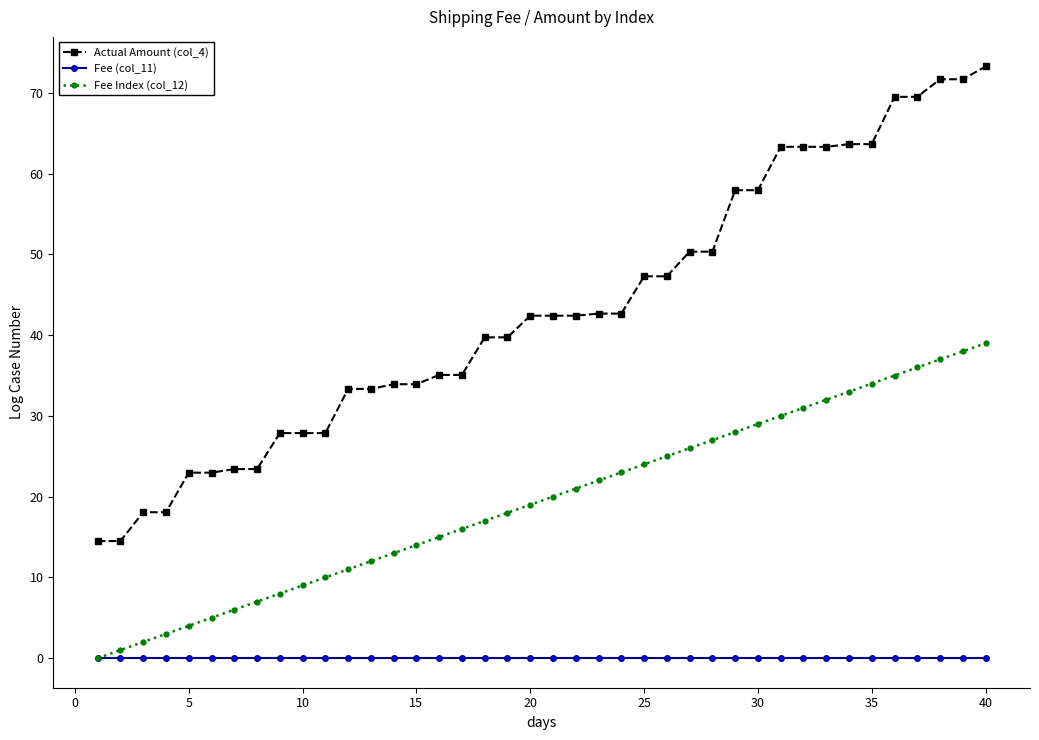

Rank the series by their maximum value, from highest to lowest.

Actual Amount (col_4), Fee Index (col_12), Fee (col_11)